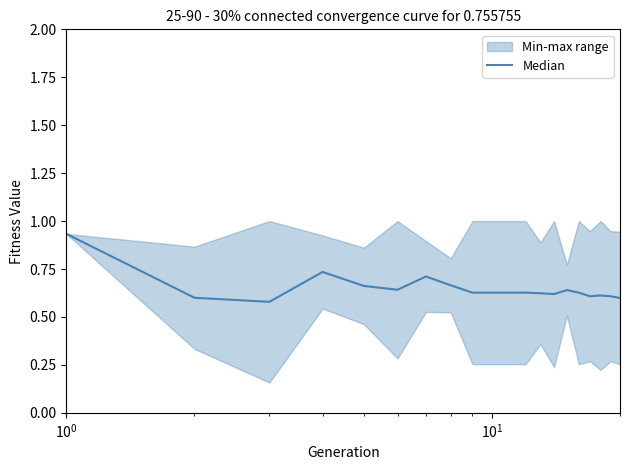

How many interior local peaks (higher than both neighbors) does the data have?

4